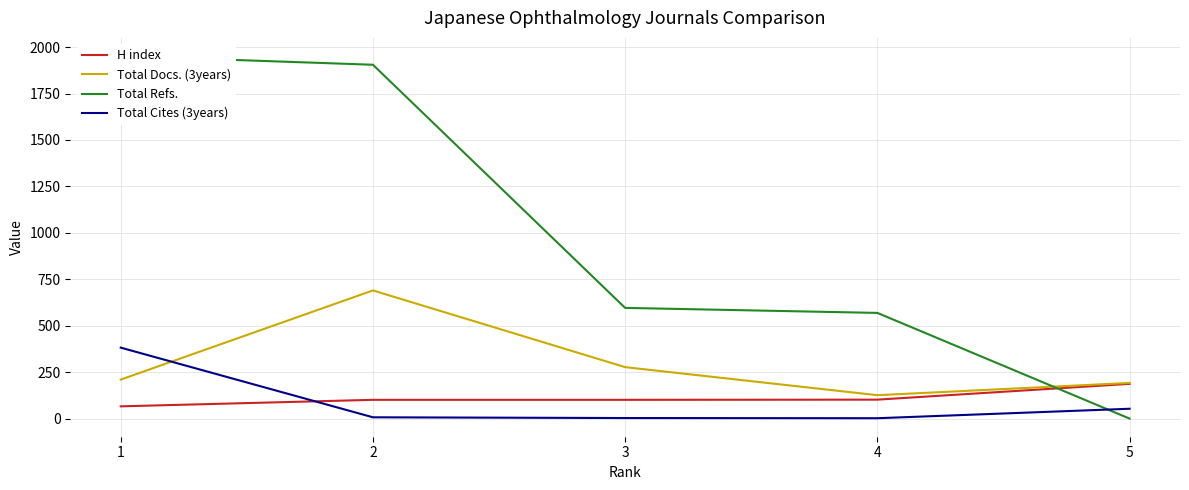

What is the maximum value shown in the chart?

1952